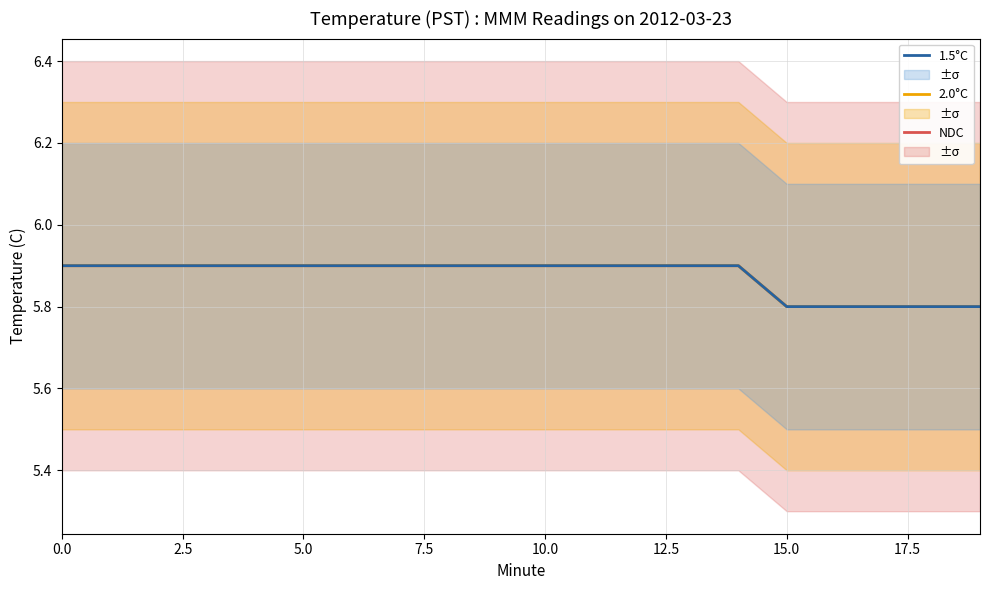

At 10, list the series in order from largest to smallest.

NDC, 2.0°C, 1.5°C